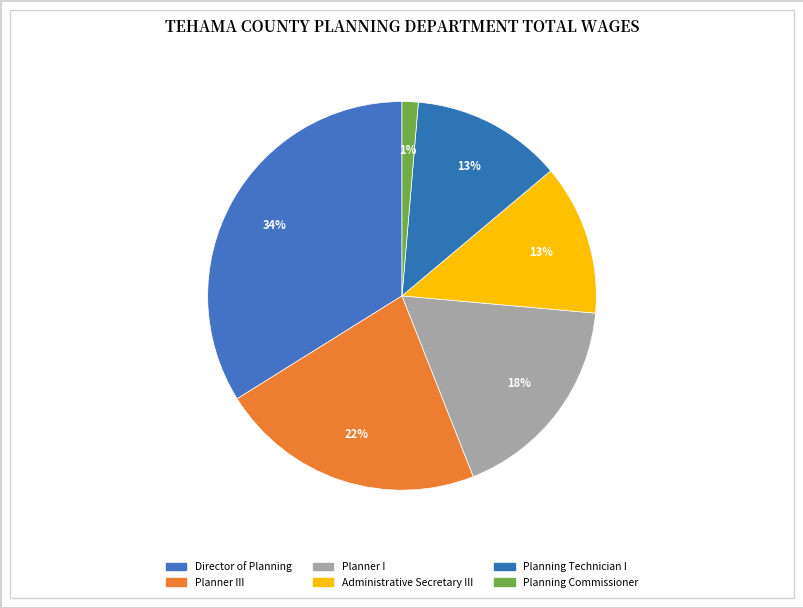

Is there any slice that represents more than half of the pie?

No